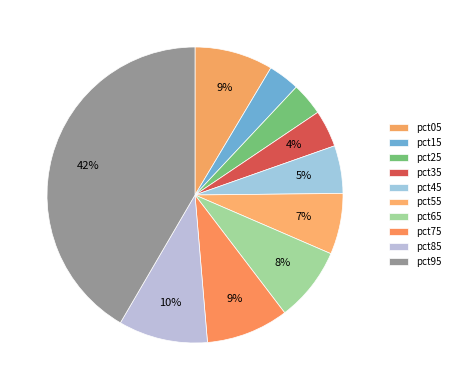

How many segments does this pie chart have?

10